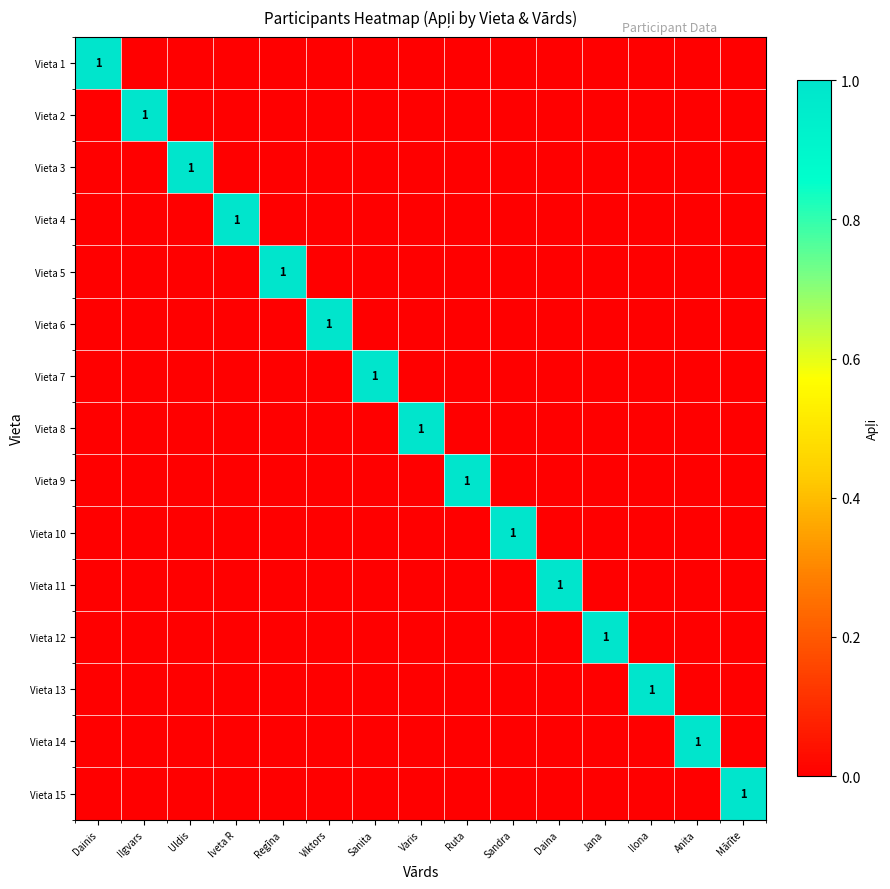

The Vieta 6 series shows 1 at Viktors. True or false?

True